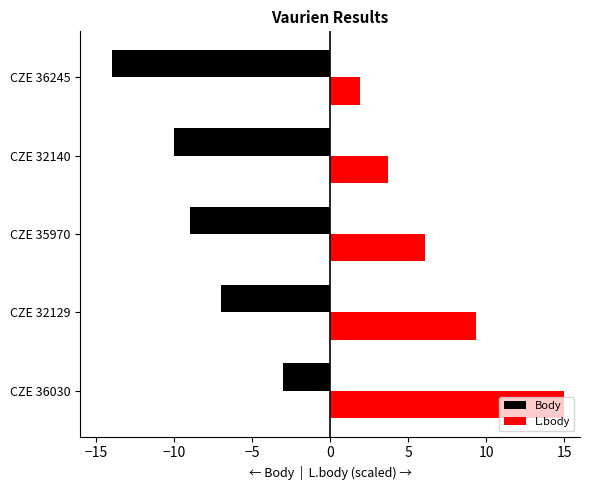

What is the value of the Body bar at the 3rd from the left?

-9.0